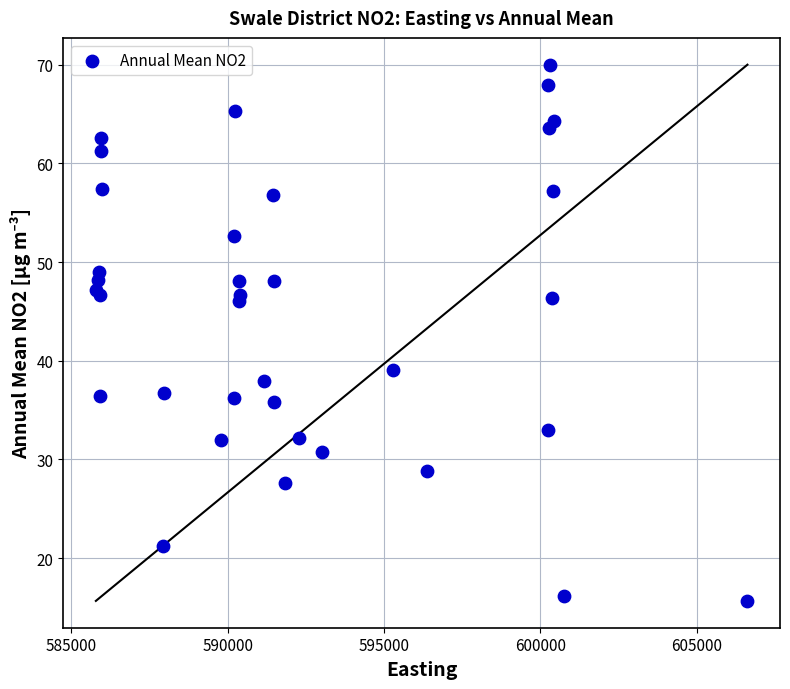

What Y value in the scatter plot is closest to 42?

39.1